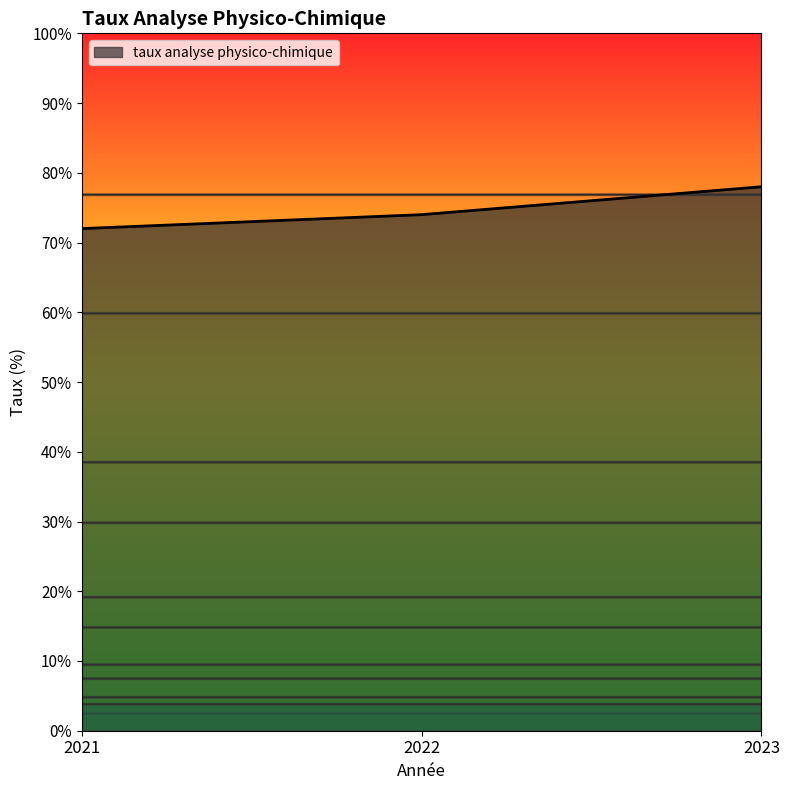

True or false: the data shows 0.4 at 2021.

False